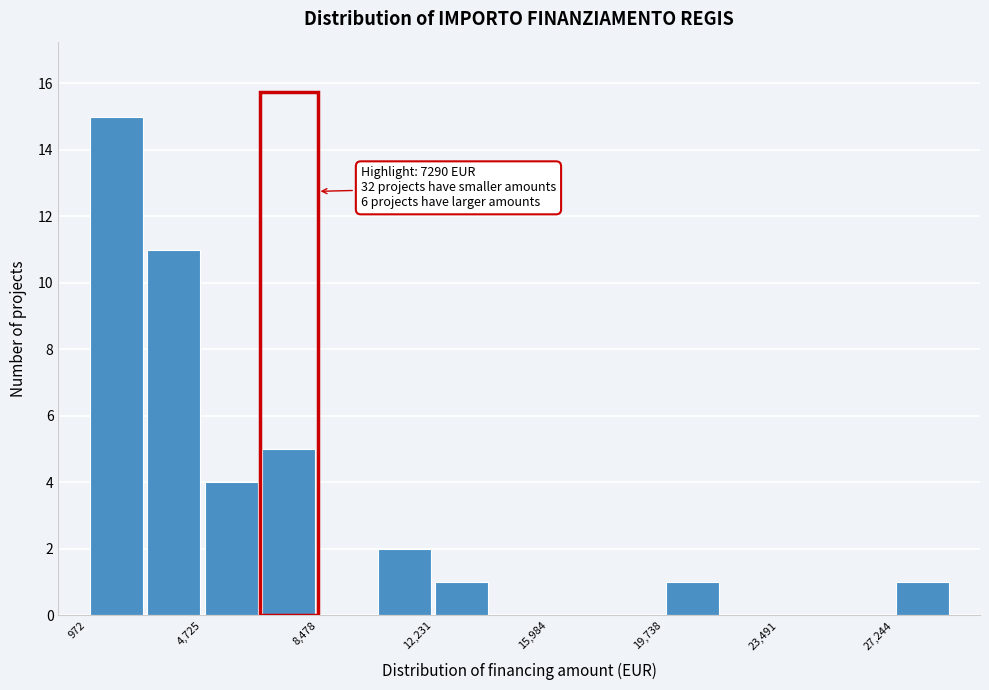

Around what value on the x-axis is the tallest bar? Give the approximate position of its centre, as read against the axis.

2000